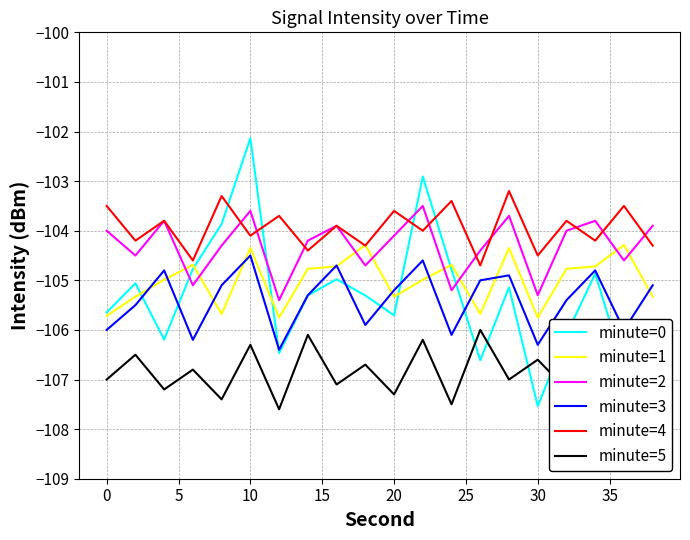

What is the minimum value for minute=2?

-105.4